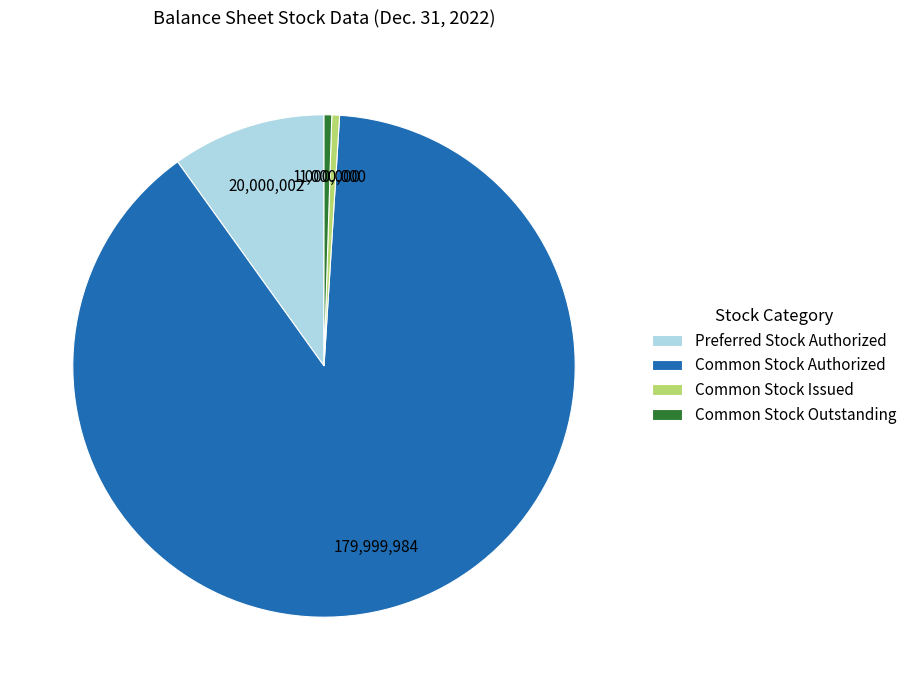

Which category has the biggest portion of the pie?

Common Stock Authorized